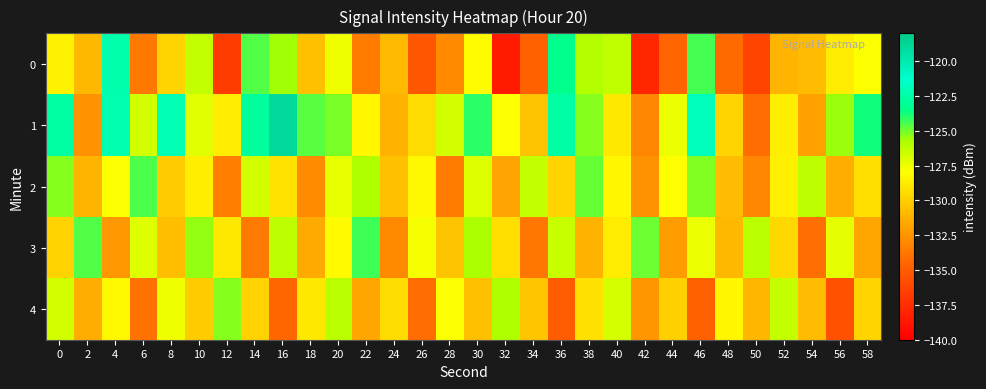

At 58, list the series in order from smallest to largest.

3, 4, 2, 0, 1